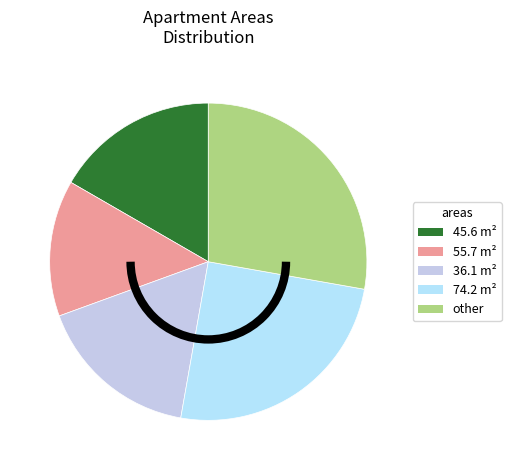

To the nearest percent, what percentage of the pie is 74.2?

25%